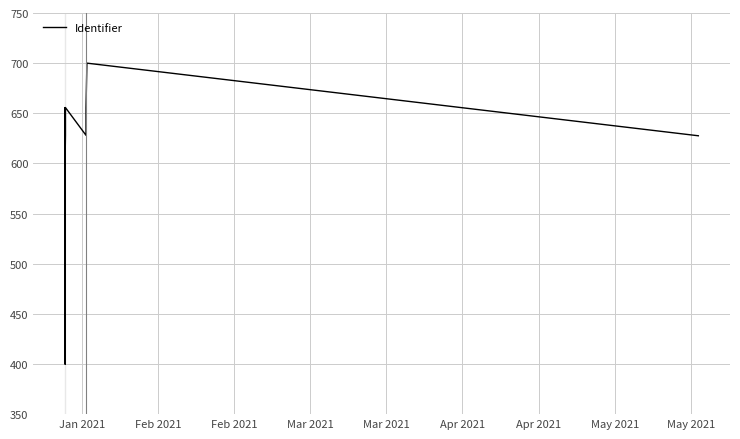

Reading left to right, extract all data points from this chart.

400.0	655.3	400.0	655.7	655.7	655.7	628.3	616.3	628.0	655.7	628.1	655.7	700.0	627.6